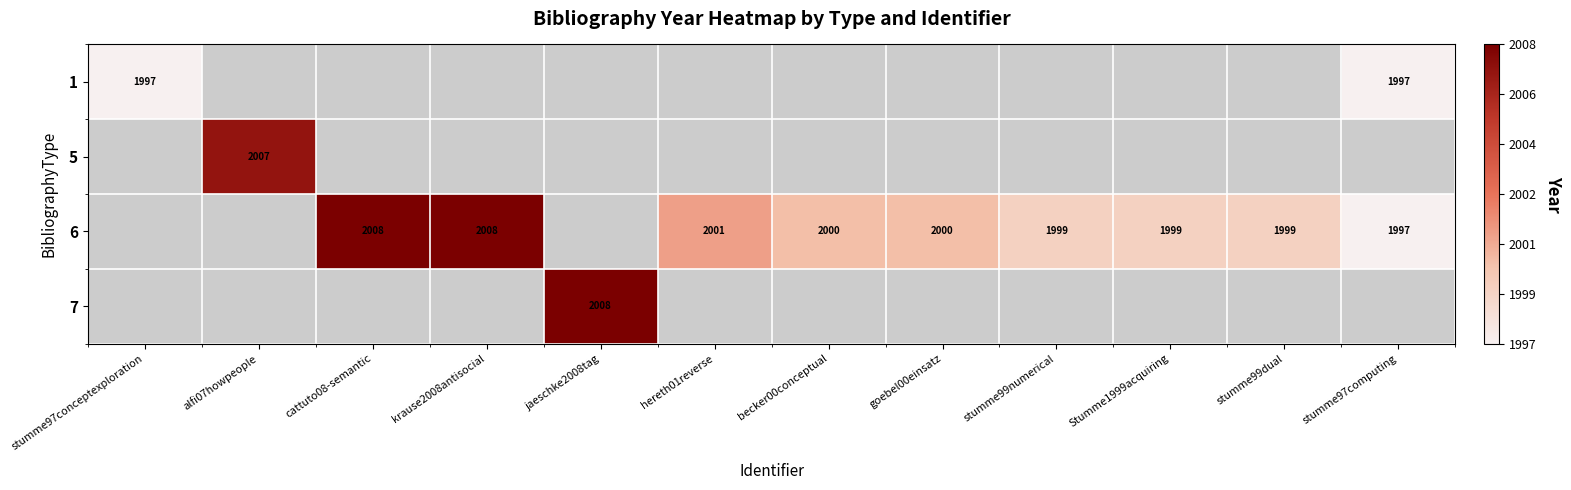

Which category has the highest value across all series?

cattuto08-semantic